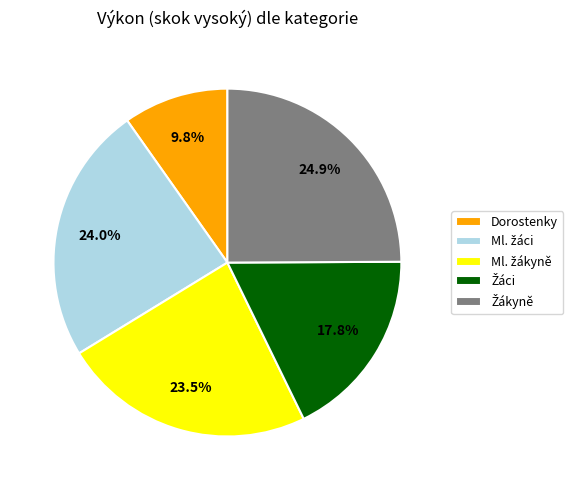

Is there any slice that represents more than half of the pie?

No